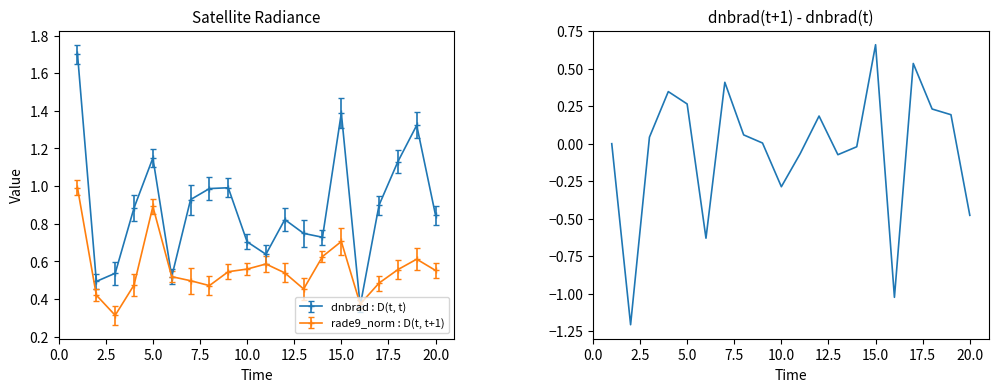

What is the maximum value for dnbrad : D(t, t)?

1.7